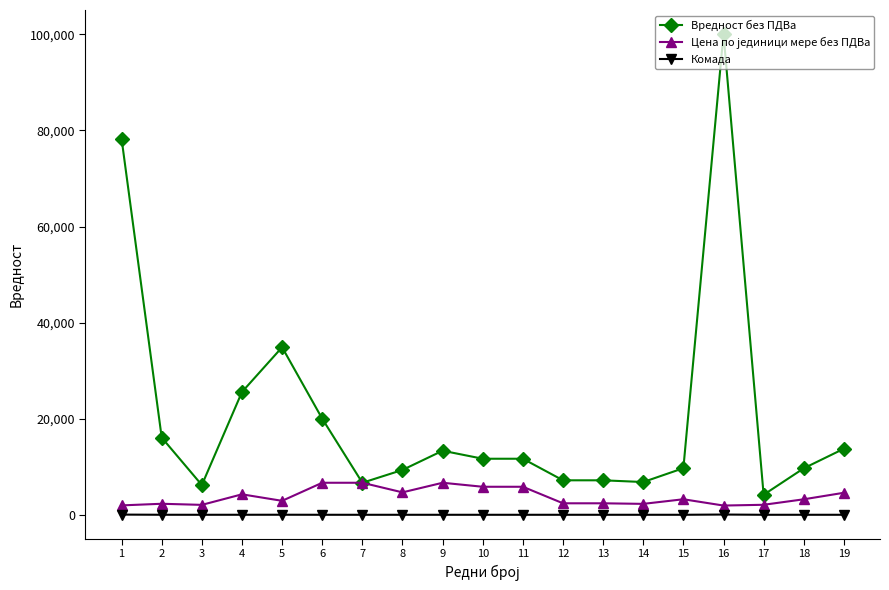

Where is the first local minimum for Вредност без ПДВа?

3